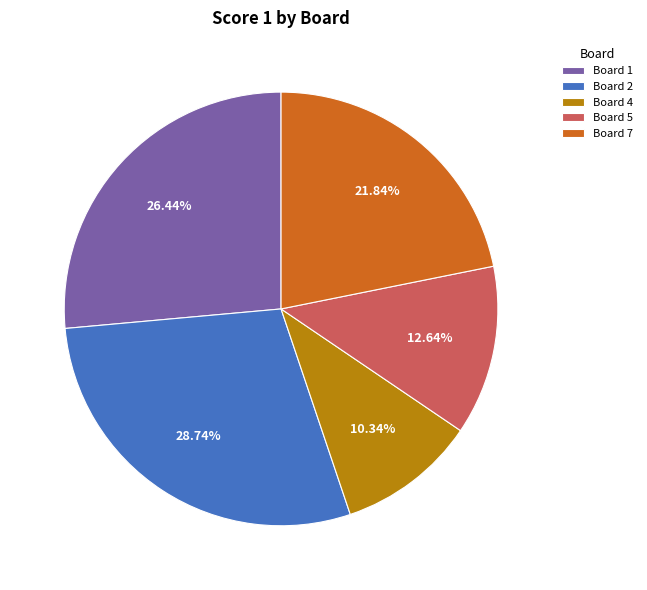

How many slices are in this pie chart?

5